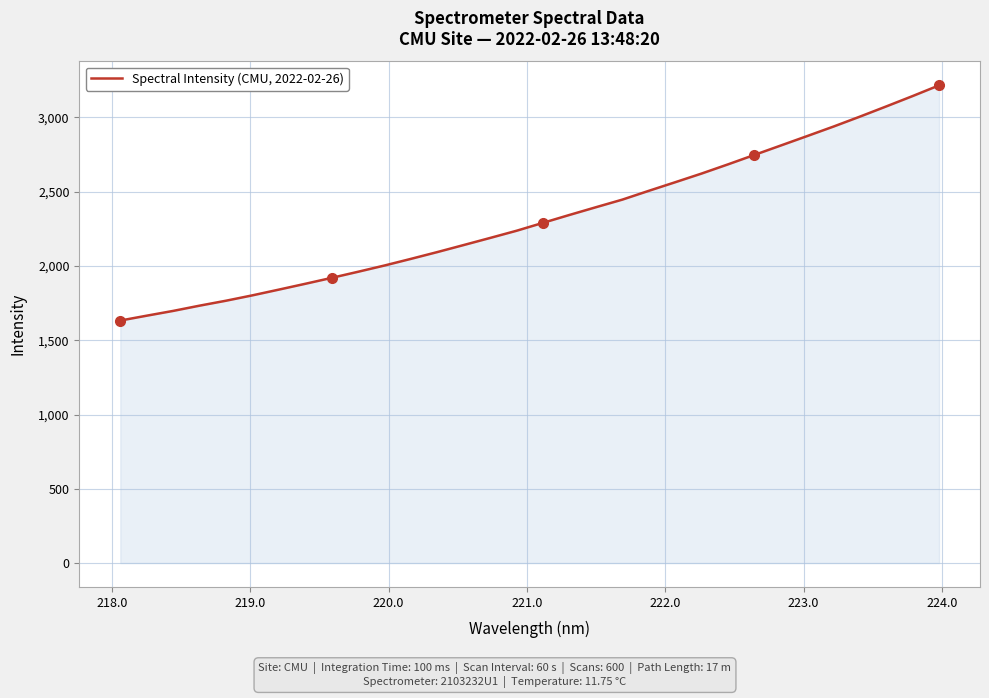

What is the smallest value displayed?

1632.8